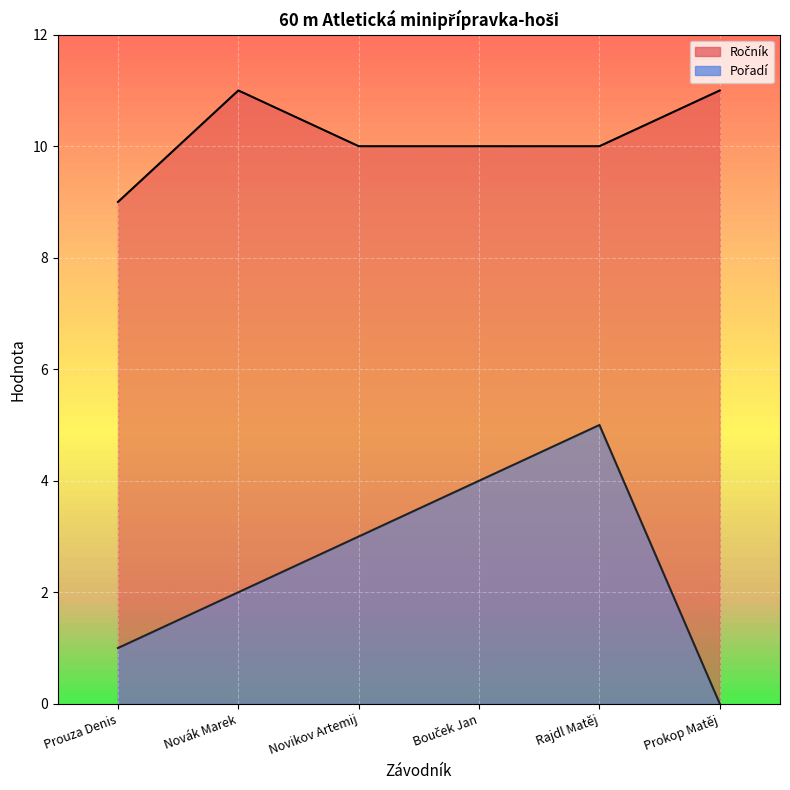

What is the label of the 1st point from the left?

Prouza Denis